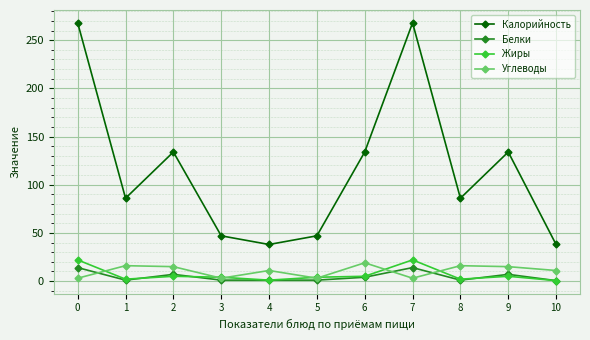

Which series has the largest total across all categories?

Калорийность